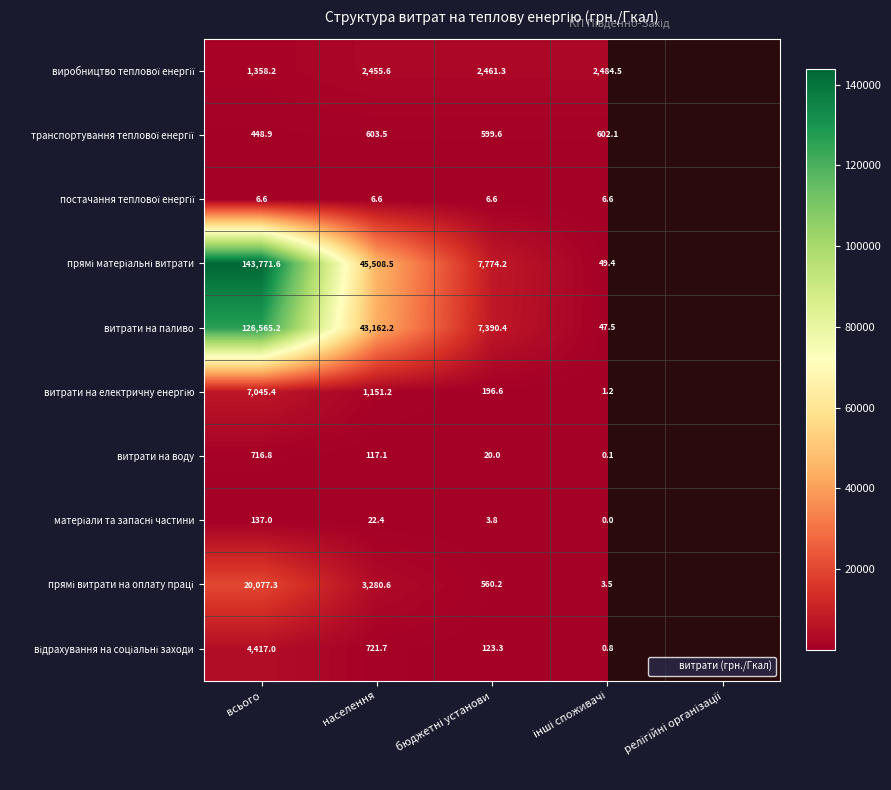

How many data points in транспортування теплової енергії are less than 602?

2